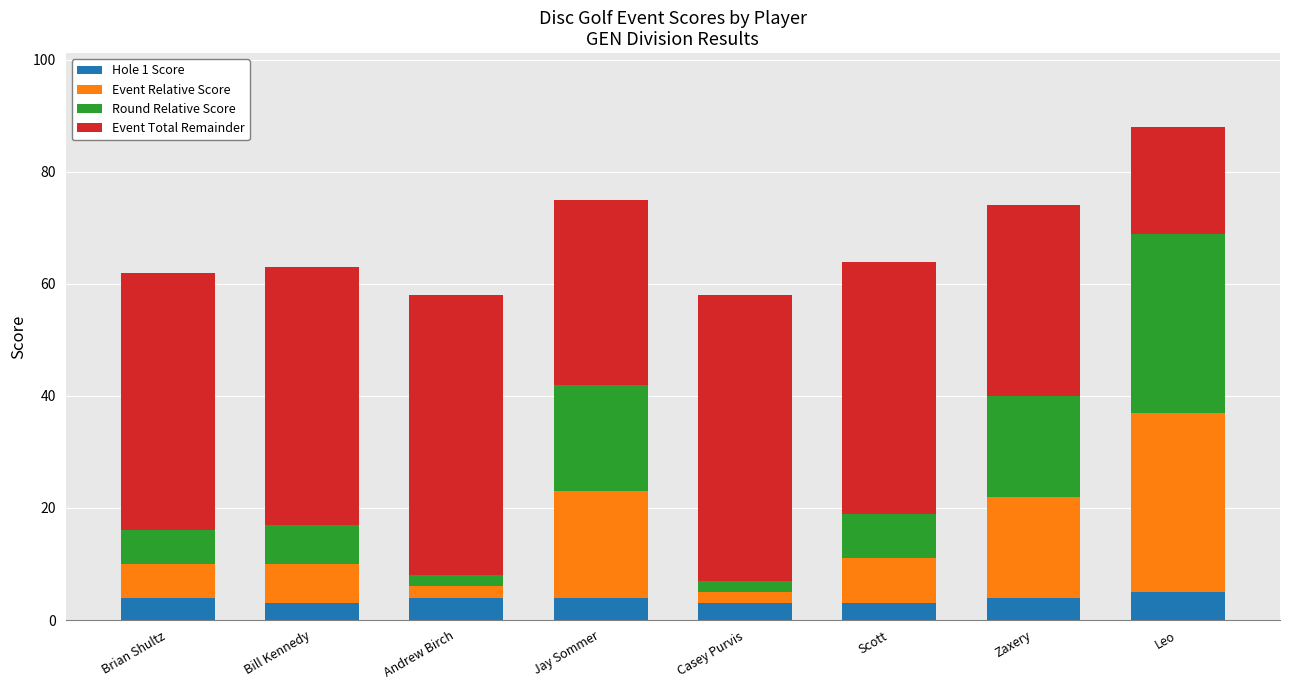

What are all the series names shown in the legend?

Hole 1 Score, Event Relative Score, Round Relative Score, Event Total Remainder